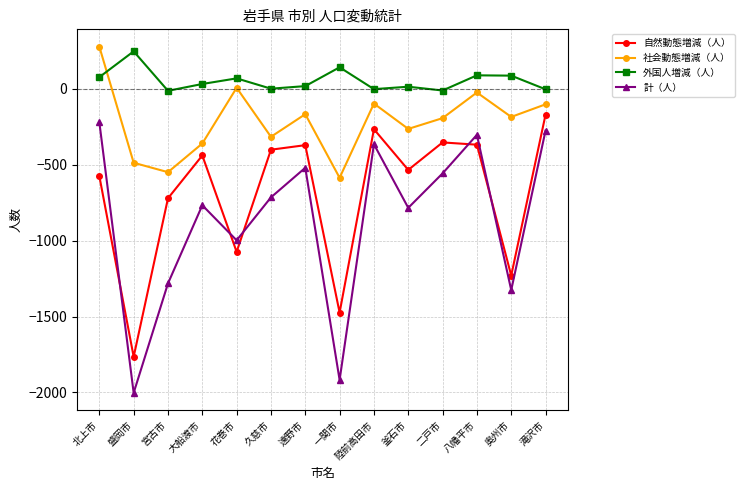

In 計（人）, how many points are lower than both neighbors (excluding endpoints)?

5